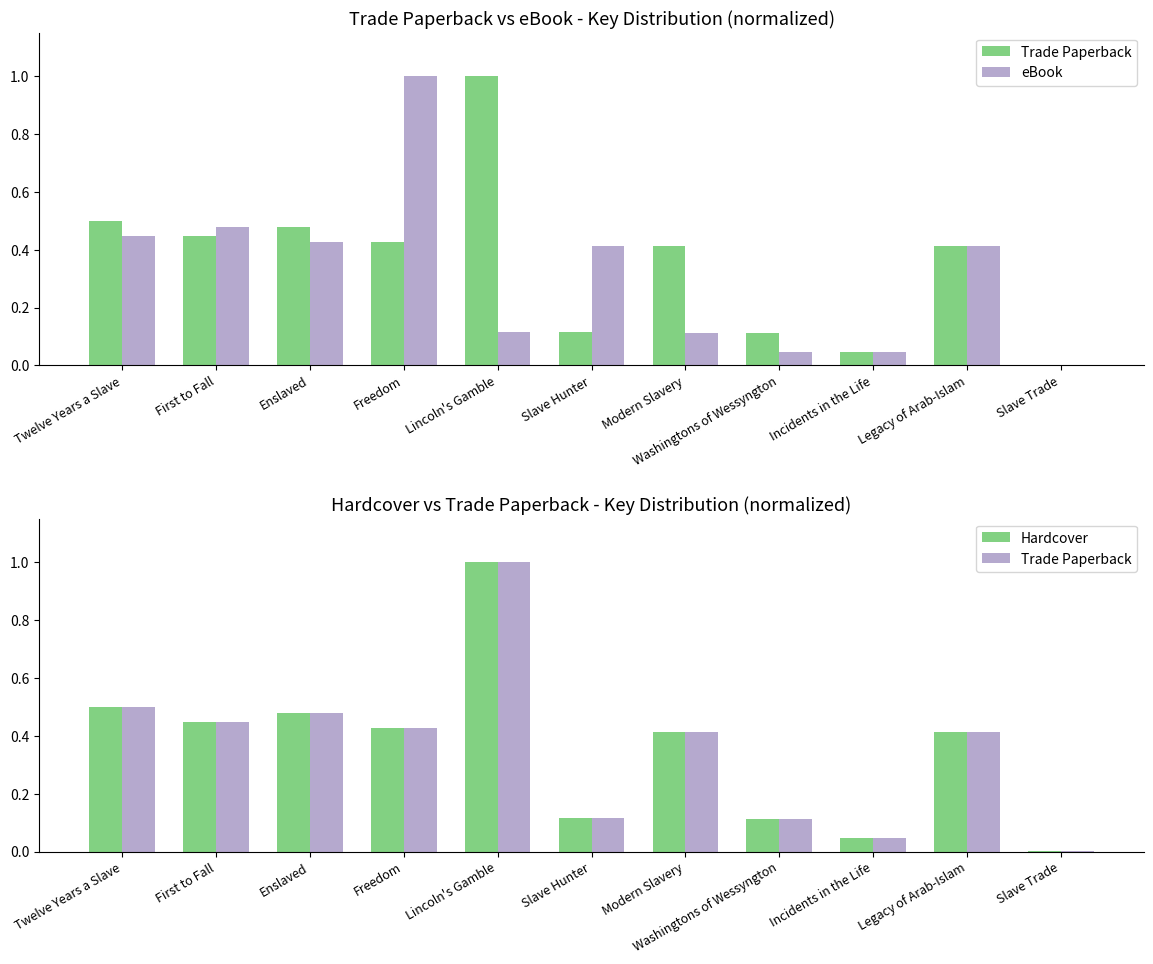

Reading left to right, extract all data points from this chart.

Trade Paperback: Twelve Years a Slave=0.5	First to Fall=0.4	Enslaved=0.5	Freedom=0.4	Lincoln's Gamble=1.0	Slave Hunter=0.1	Modern Slavery=0.4	Washingtons of Wessyngton=0.1	Incidents in the Life=0.0	Legacy of Arab-Islam=0.4	Slave Trade=0.0
eBook: Twelve Years a Slave=0.4	First to Fall=0.5	Enslaved=0.4	Freedom=1.0	Lincoln's Gamble=0.1	Slave Hunter=0.4	Modern Slavery=0.1	Washingtons of Wessyngton=0.0	Incidents in the Life=0.0	Legacy of Arab-Islam=0.4	Slave Trade=0.0
Hardcover: Twelve Years a Slave=0.5	First to Fall=0.4	Enslaved=0.5	Freedom=0.4	Lincoln's Gamble=1.0	Slave Hunter=0.1	Modern Slavery=0.4	Washingtons of Wessyngton=0.1	Incidents in the Life=0.0	Legacy of Arab-Islam=0.4	Slave Trade=0.0